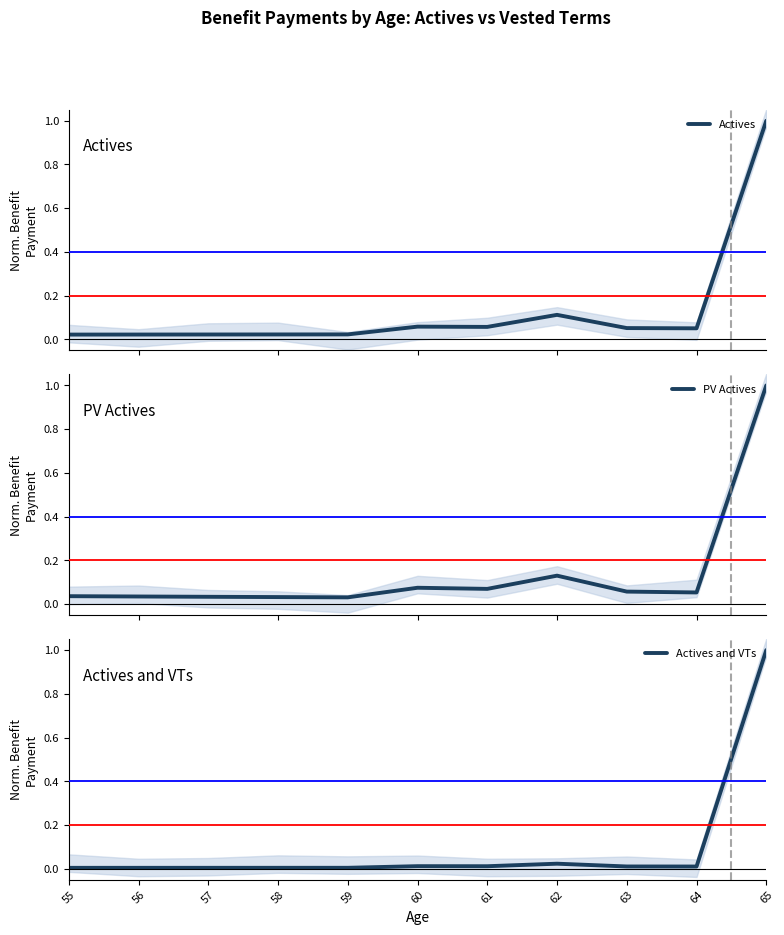

What is the value of the Actives point at the 8th from the left?

0.1